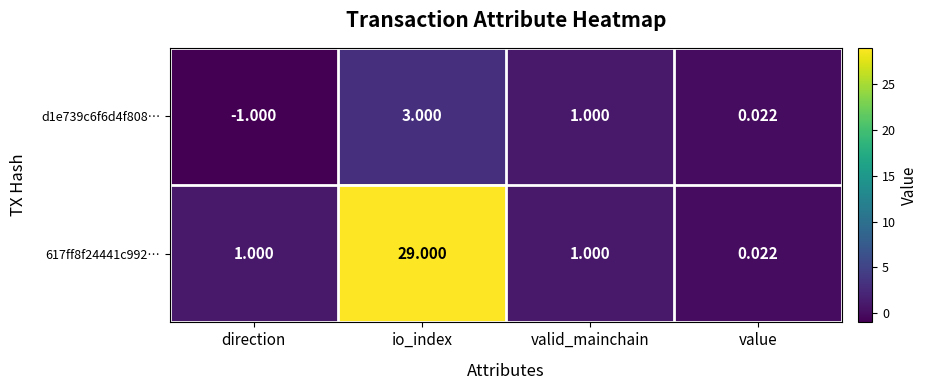

At how many categories does at least one series exceed 9?

1